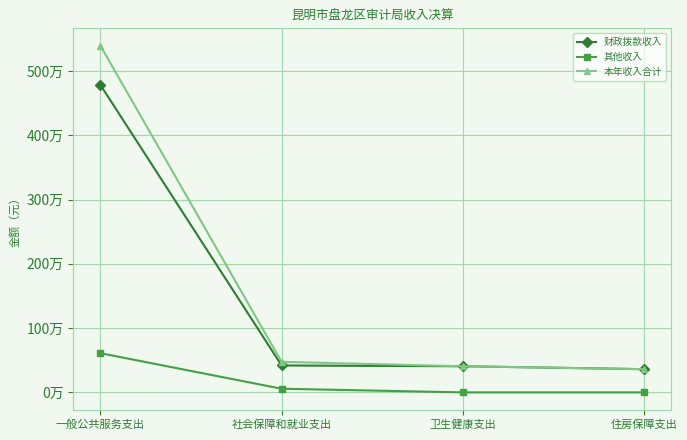

At how many categories does at least one series exceed 4230005?

1